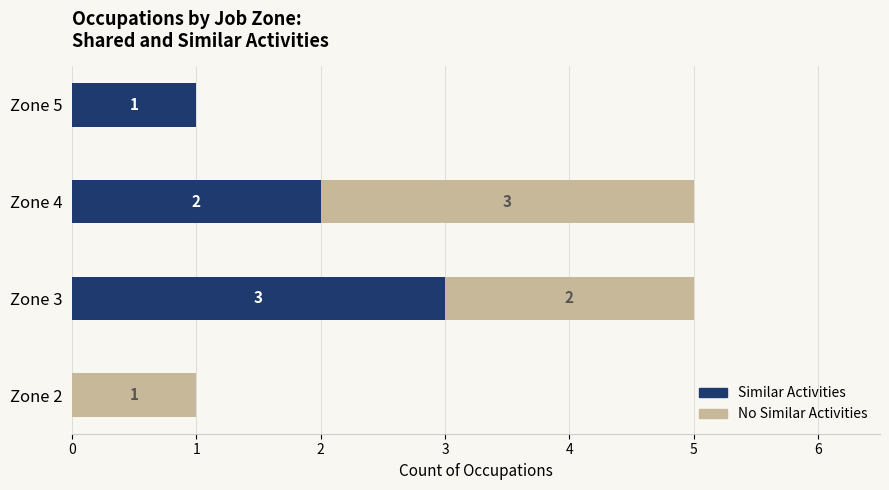

The Similar Activities series shows 3 at Zone 3. True or false?

True